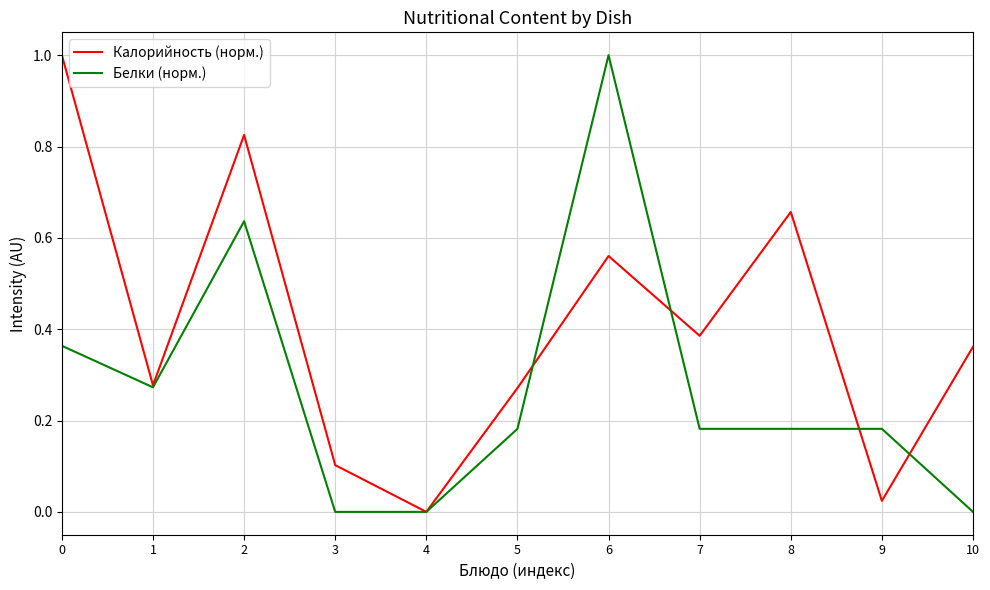

Which series ends up on top after the final intersection of Калорийность (норм.) and Белки (норм.)?

Калорийность (норм.)